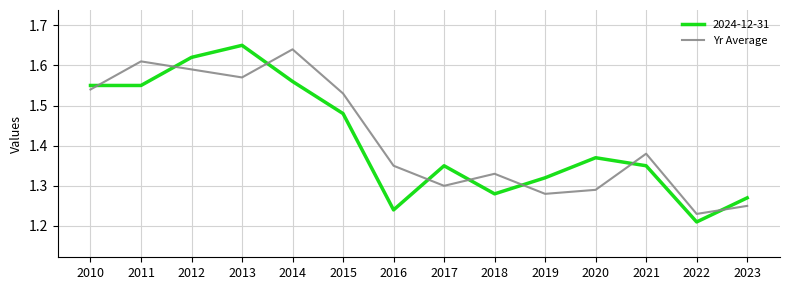

Where is Yr Average nearest to the value 1?

2022